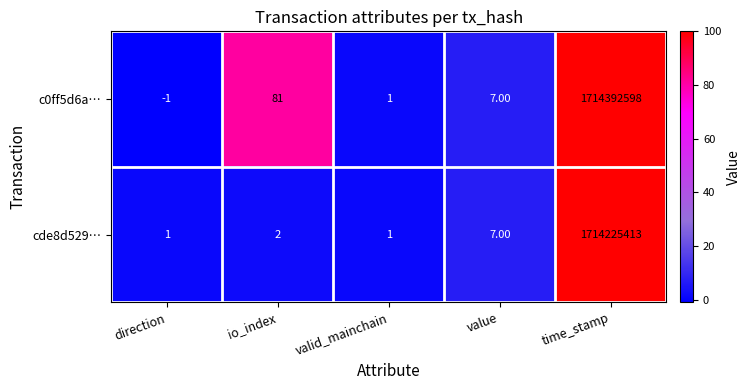

How many values in the c0ff5d6a… series are below 7?

2